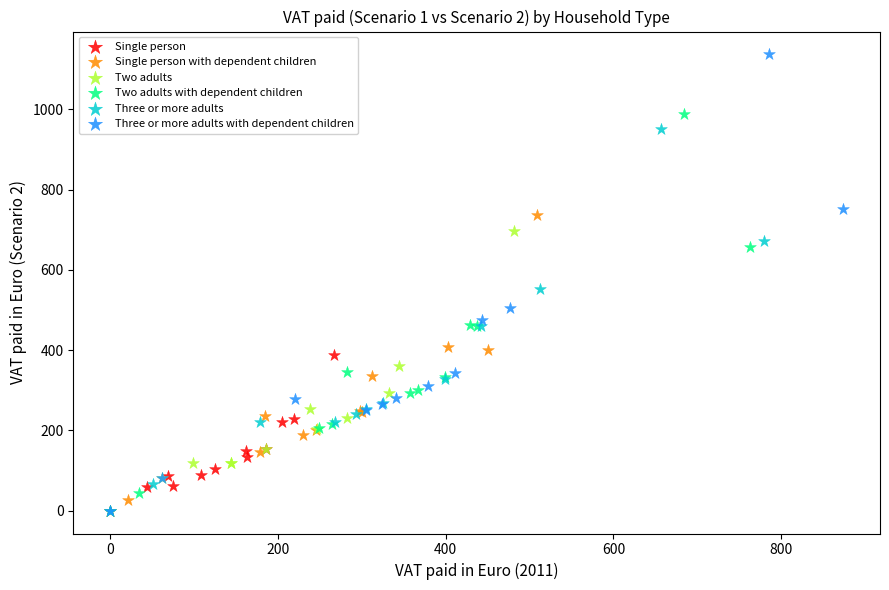

Which series contains the highest Y value?

Three or more adults with dependent children